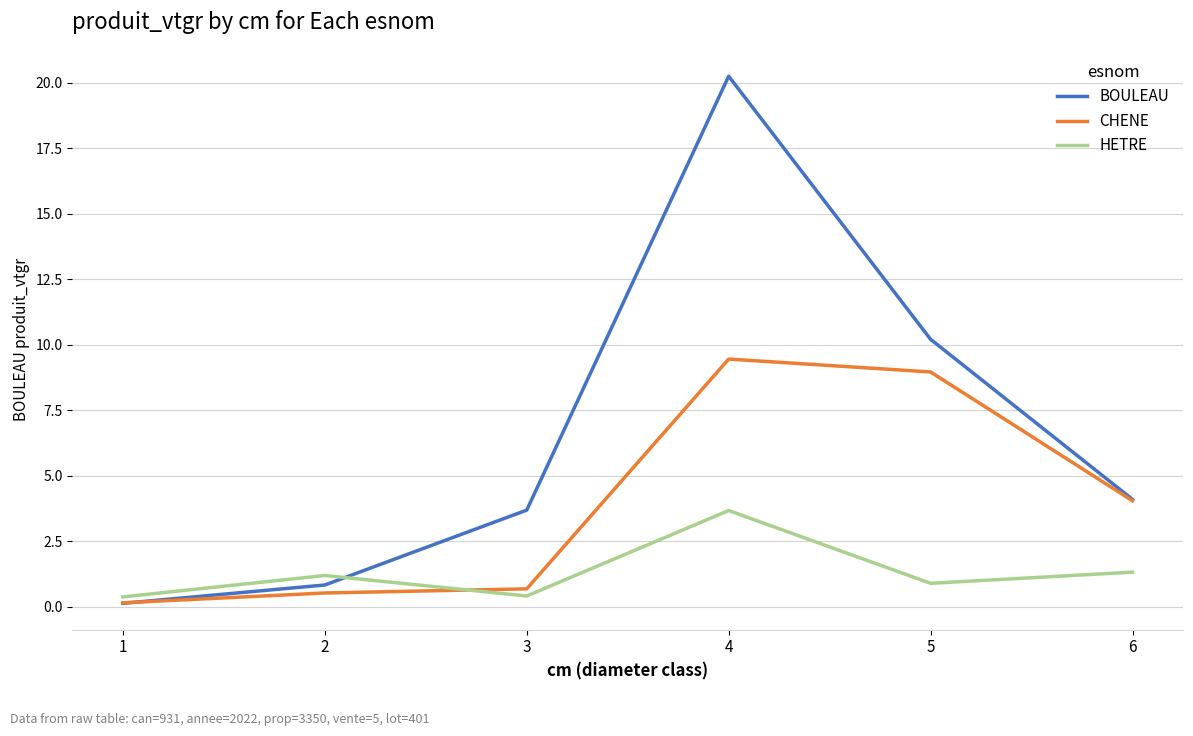

What is the approximate value of HETRE at 3?

0.4